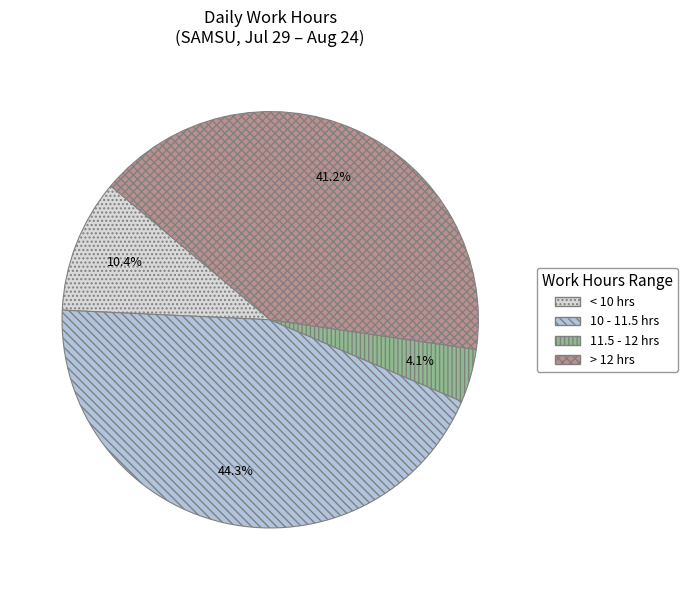

Approximately how many times larger is the value at > 12 hrs compared to 10 - 11.5 hrs?

0.9